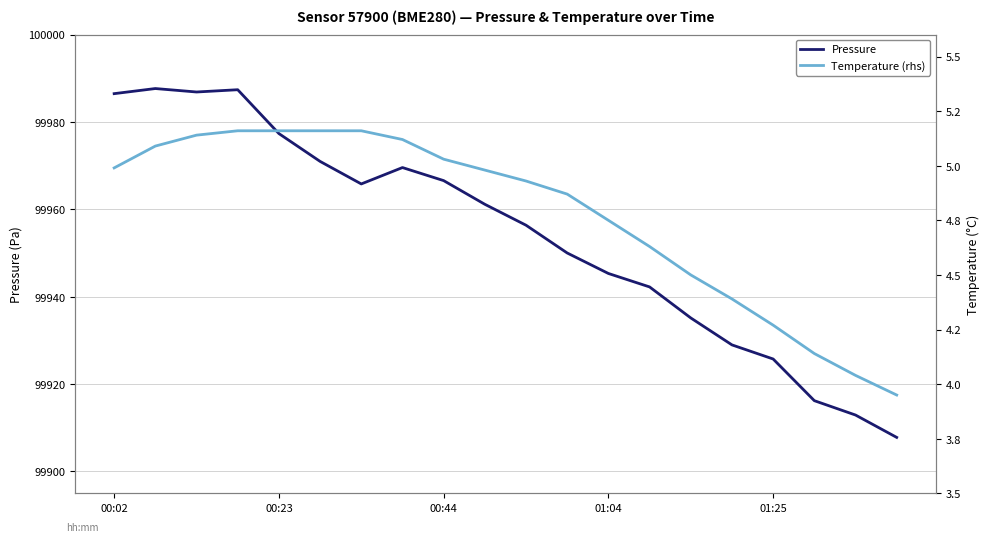

True or false: Temperature (rhs) and Pressure cross at least once.

False